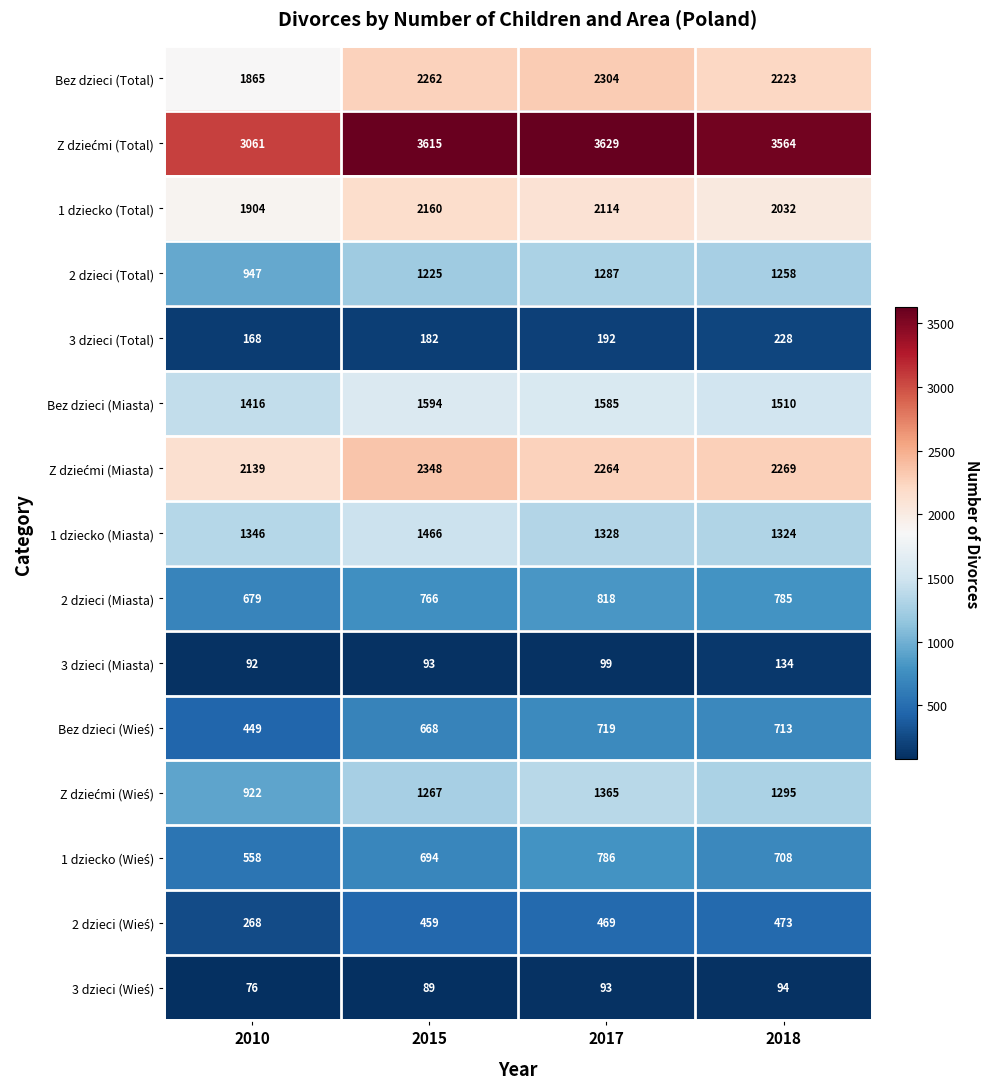

What is the difference between the 2 dzieci (Miasta) values at 2017 and 2018?

33